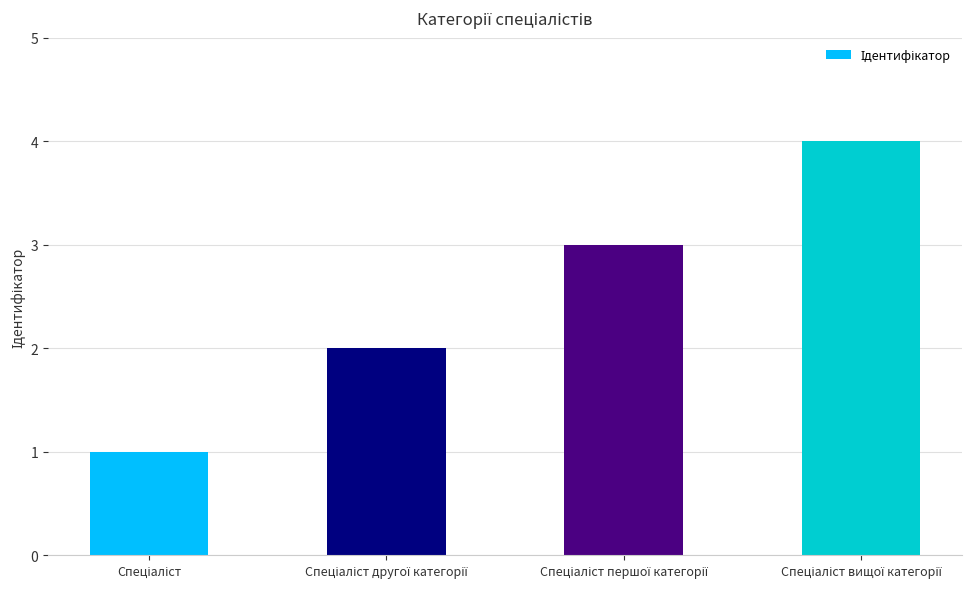

What is the difference between the maximum and second lowest values?

2